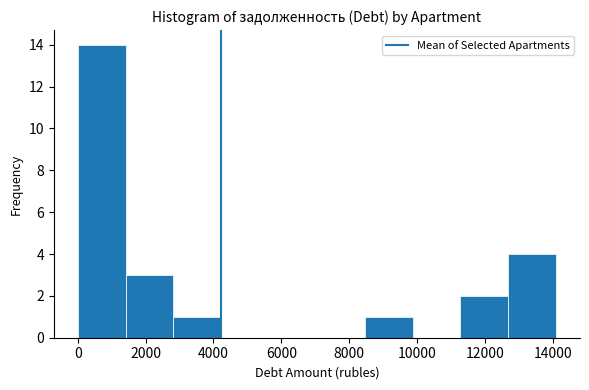

Reading left to right, list every bar in this chart as the range it spans on the x-axis followed by its height. Neither the bar edges nor the heights are printed on the chart, so give them approximately, as read against the axes.

0 to 1400: 14
1400 to 2800: 3
2800 to 4200: 1
4200 to 5600: 0
5600 to 7000: 0
7000 to 8400: 0
8400 to 9800: 1
9800 to 11200: 0
11200 to 12600: 2
12600 to 14000: 4